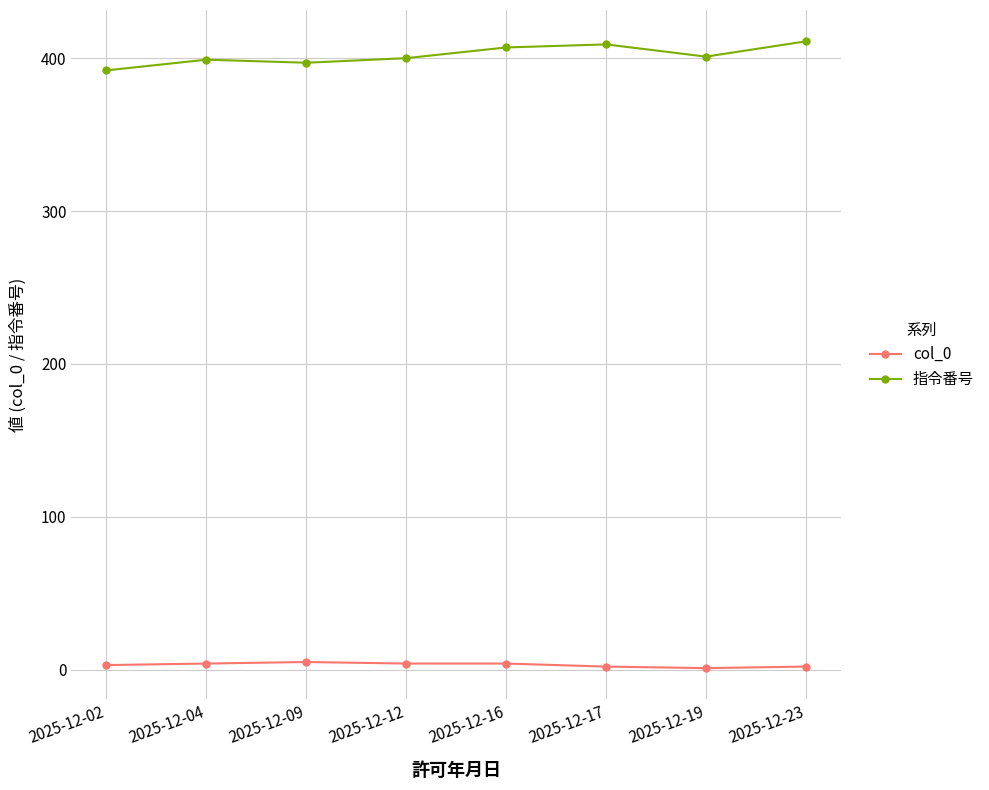

True or false: col_0 and 指令番号 cross at least once.

False